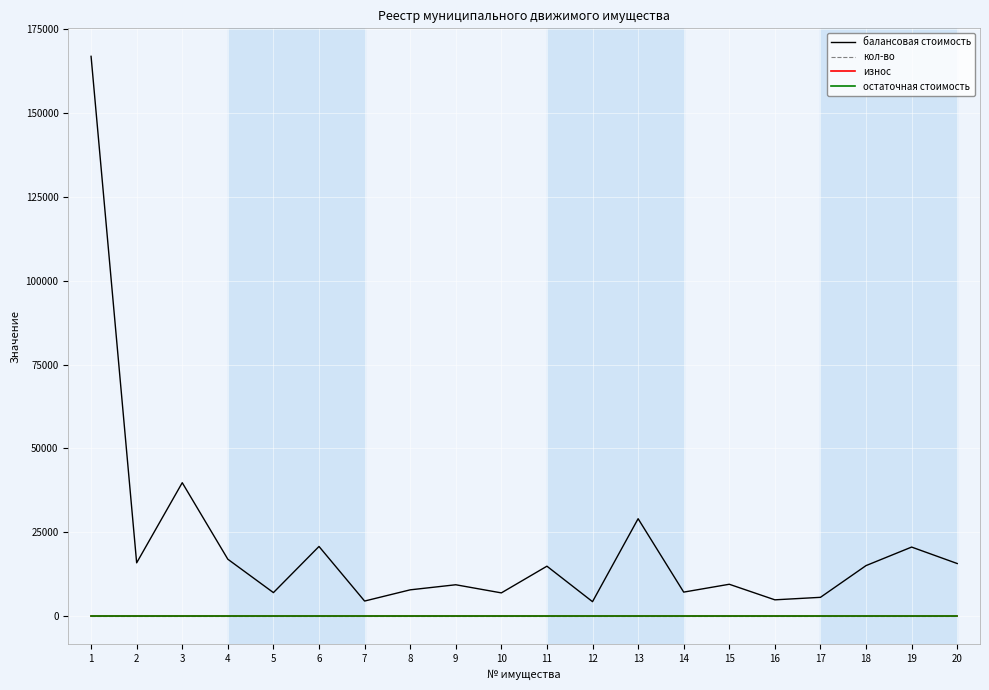

At which category is the sum across all series the highest?

1